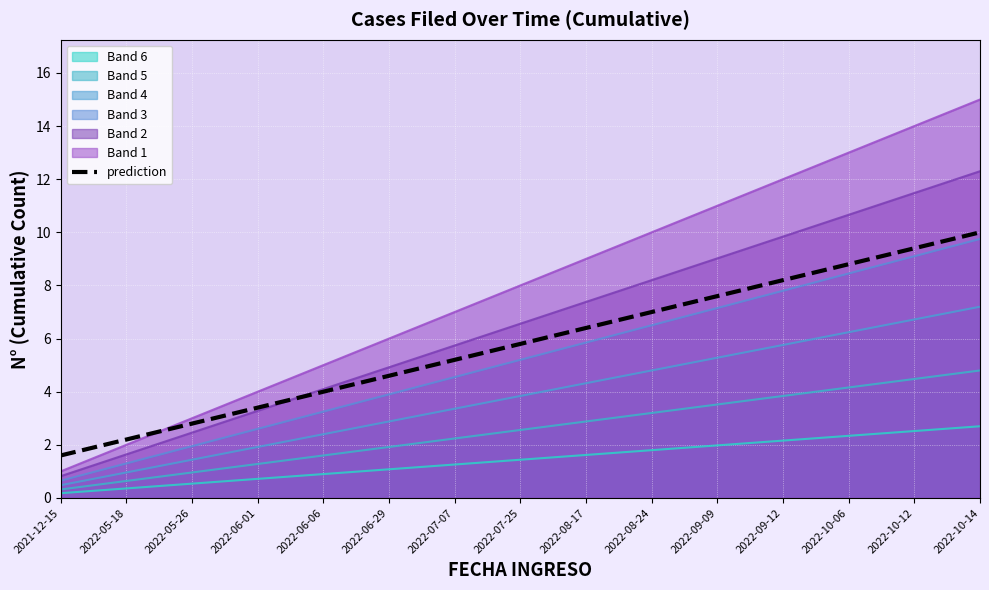

Which label corresponds to the smallest value in the chart?

2021-12-15